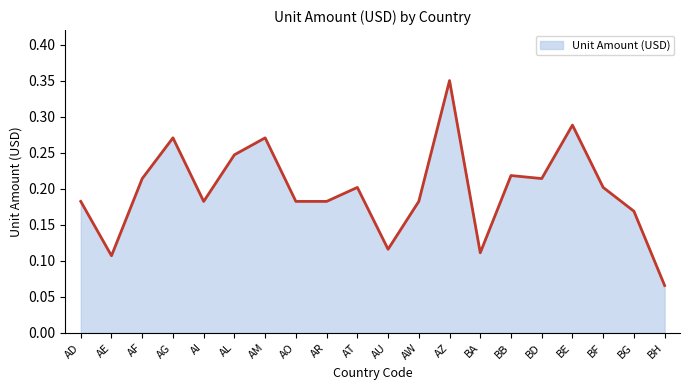

What position from the left is BB?

15